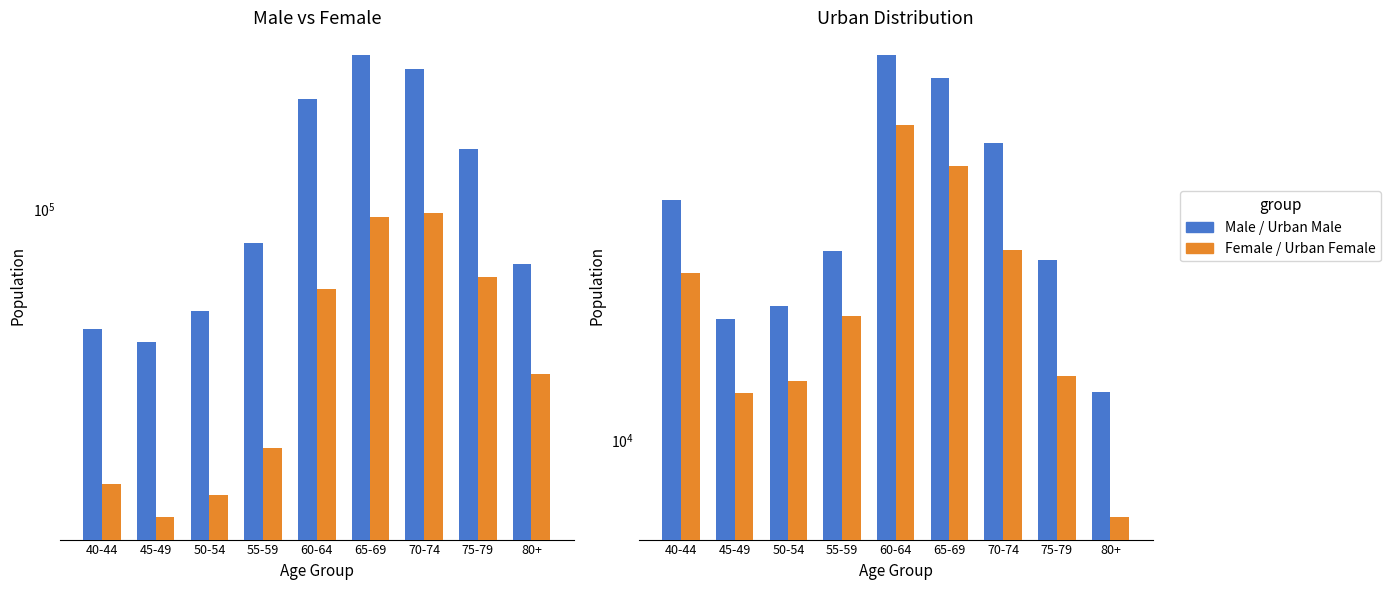

Which category has the highest value in the Urban Female series?

60-64